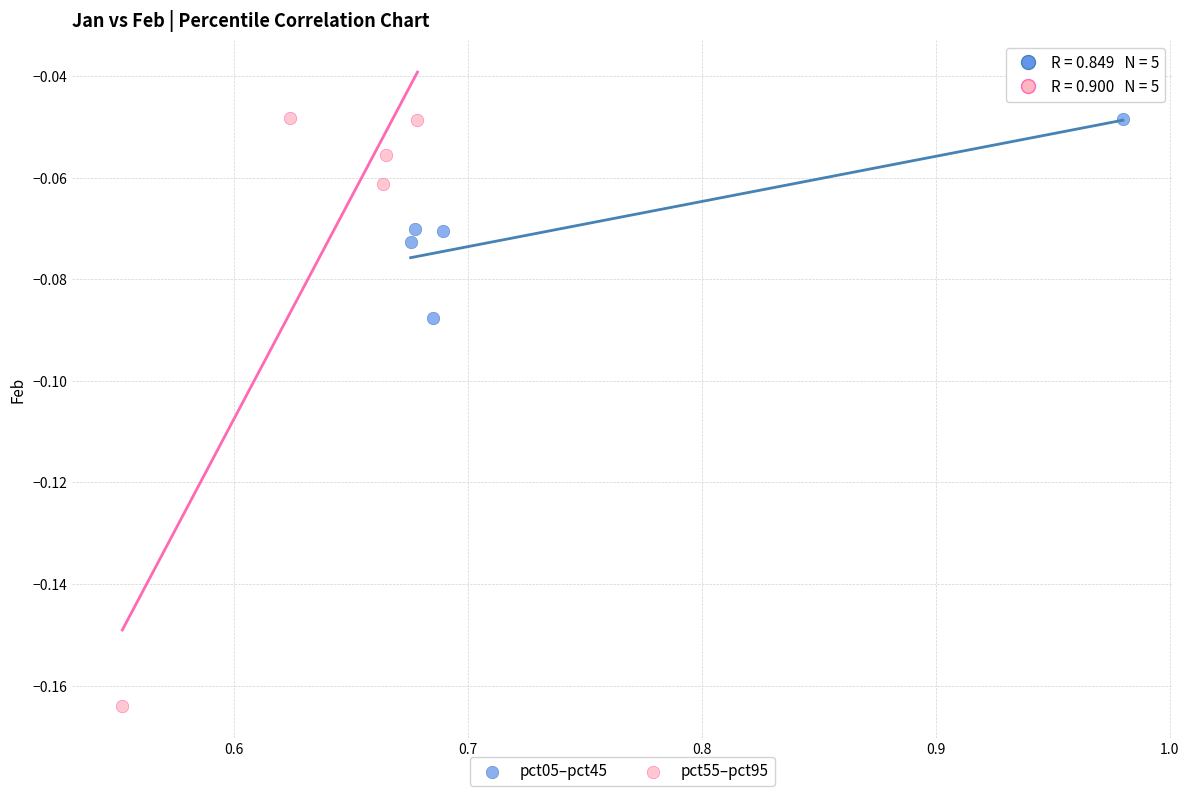

What are all the series names shown in the legend?

pct05–pct45, pct55–pct95